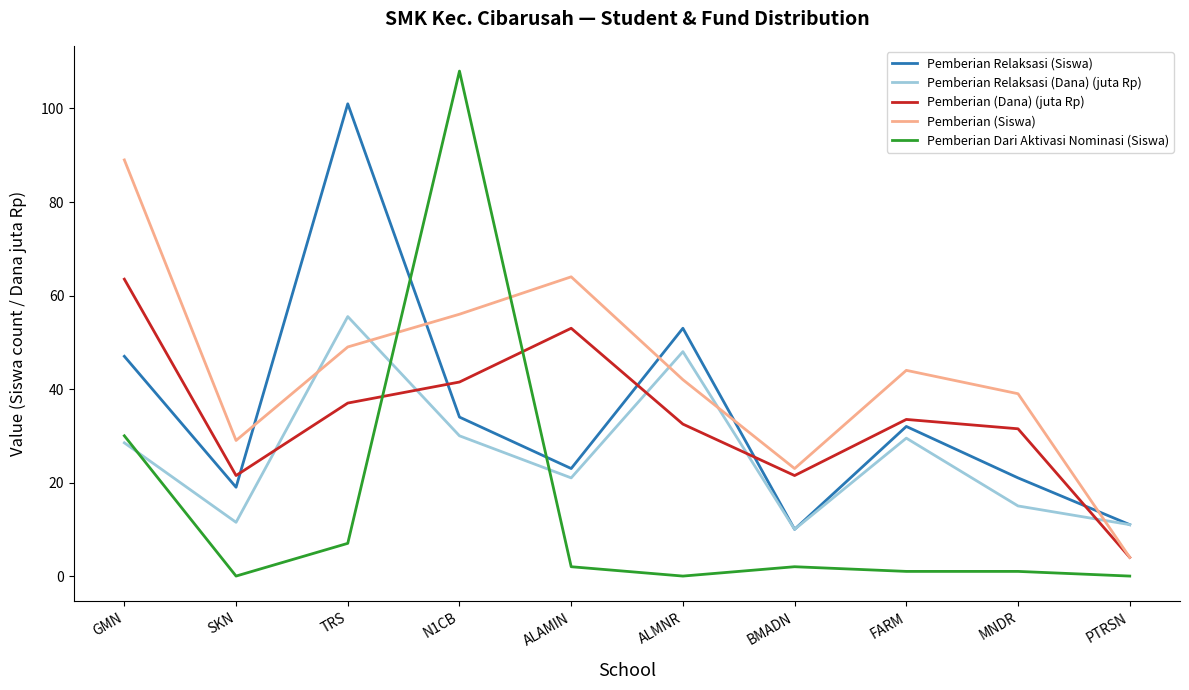

What are all the series names shown in the legend?

Pemberian Relaksasi (Siswa), Pemberian Relaksasi (Dana) (juta Rp), Pemberian (Dana) (juta Rp), Pemberian (Siswa), Pemberian Dari Aktivasi Nominasi (Siswa)